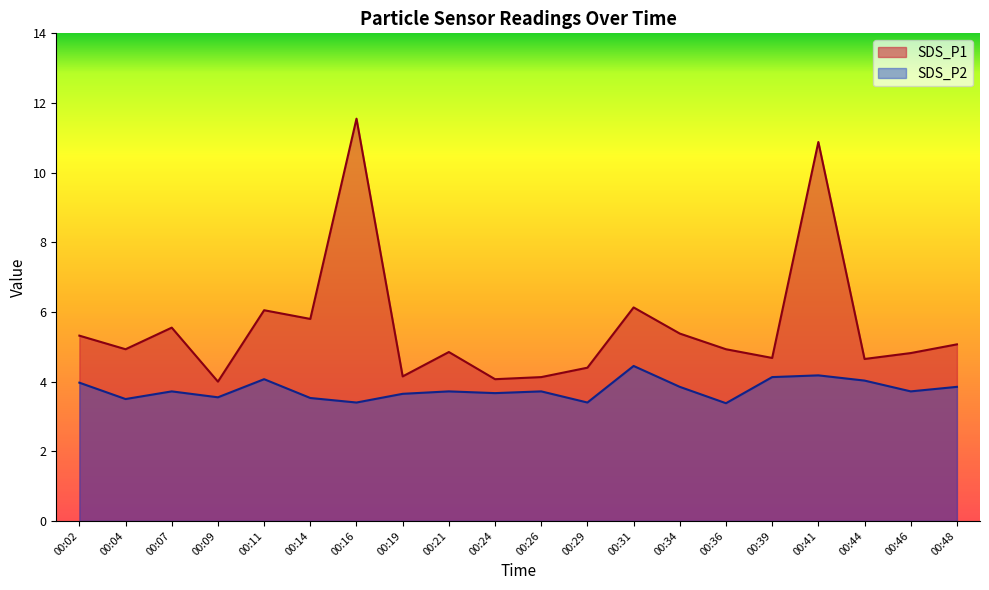

Which series has the largest total across all categories?

SDS_P1